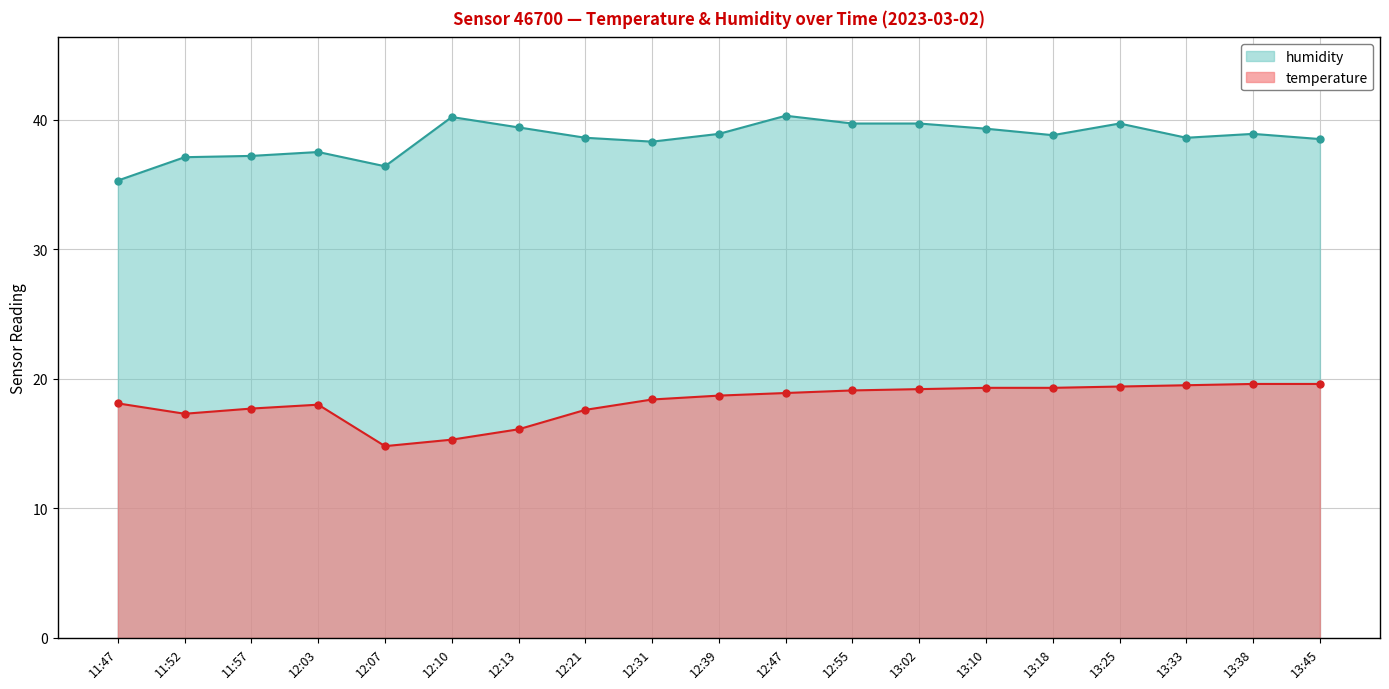

What is the total value across all series at 13:38?

58.5